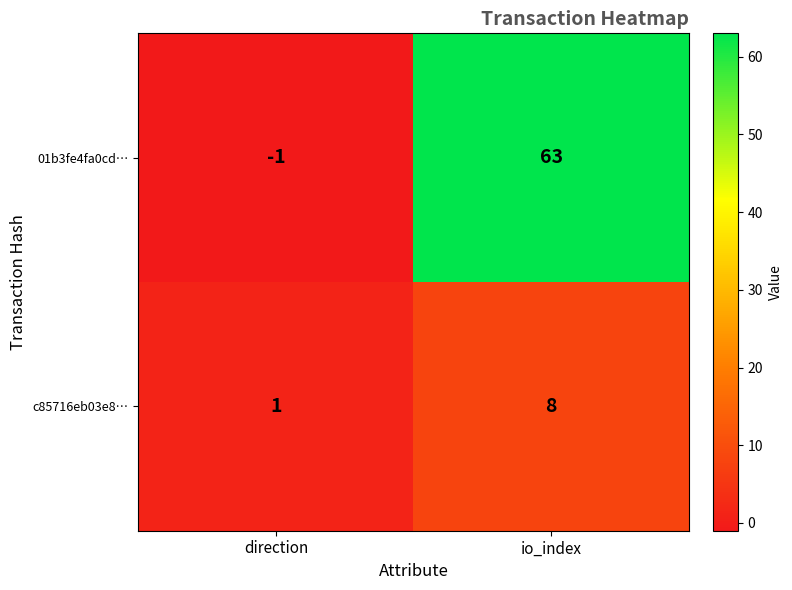

Reading right to left, what are all the values shown in this chart?

01b3fe4fa0cd…: io_index=63	direction=-1
c85716eb03e8…: io_index=8	direction=1